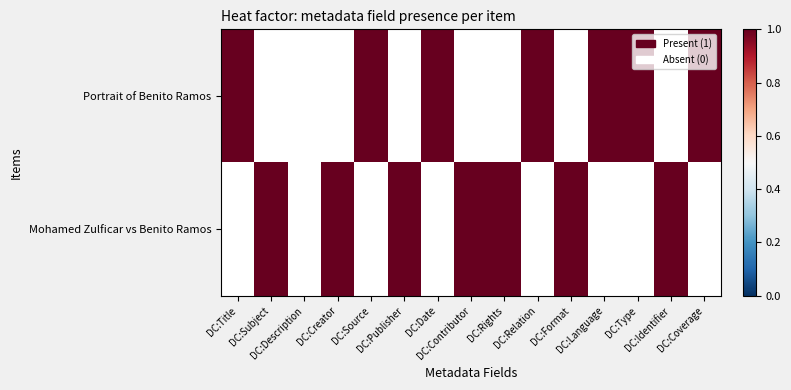

At which category is the sum across all series the highest?

Dublin Core:Title